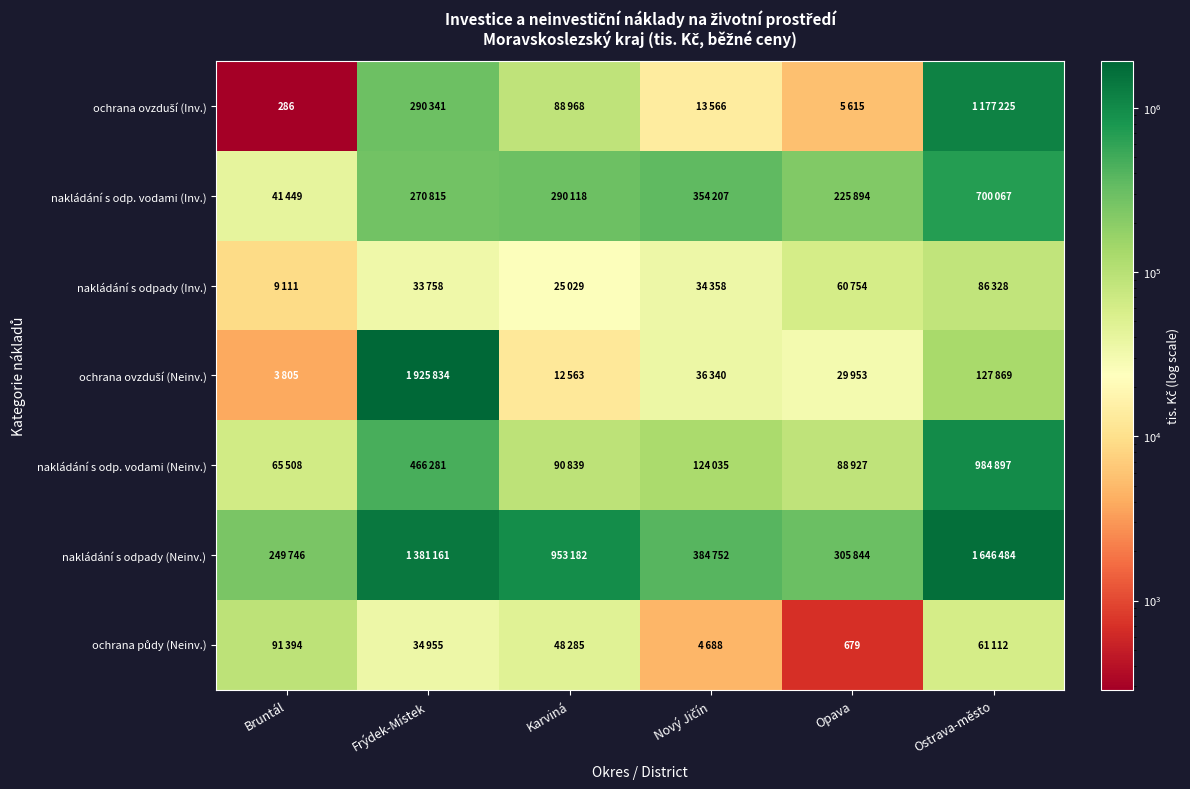

Is the value of nakládání s odpady (Inv.) at Bruntál greater than the value of ochrana ovzduší (Inv.) at Opava?

Yes